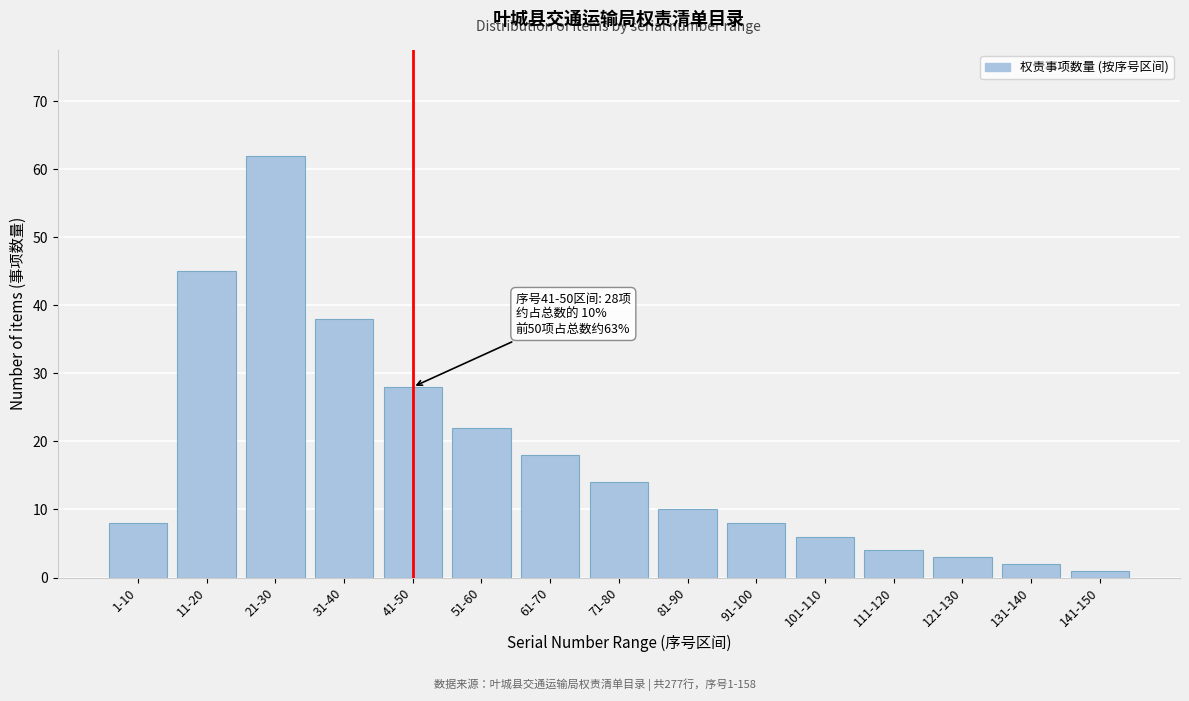

Reading left to right, transcribe all the data shown in this chart.

8	45	62	38	28	22	18	14	10	8	6	4	3	2	1